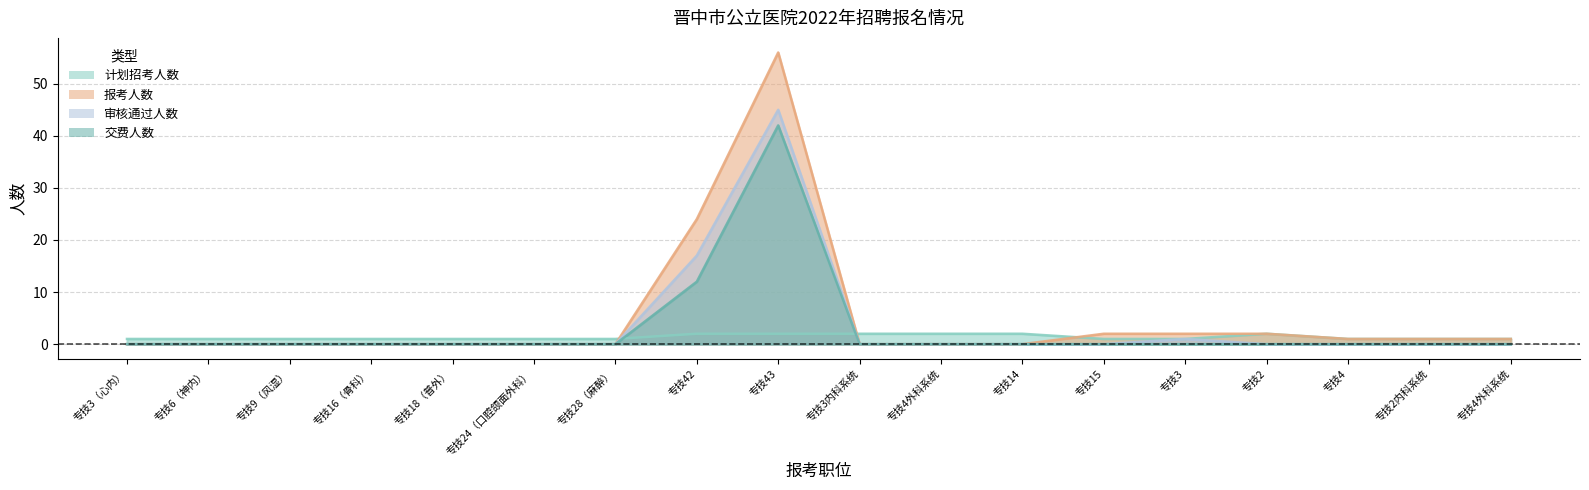

Reading left to right, what are all the values shown in this chart?

计划招考人数: 1	1	1	1	1	1	1	2	2	2	2	2	1	1	2	1	1	1
报考人数: 0	0	0	0	0	0	0	24	56	0	0	0	2	2	2	1	1	1
审核通过人数: 0	0	0	0	0	0	0	17	45	0	0	0	0	1	0	0	0	0
交费人数: 0	0	0	0	0	0	0	12	42	0	0	0	0	0	0	0	0	0